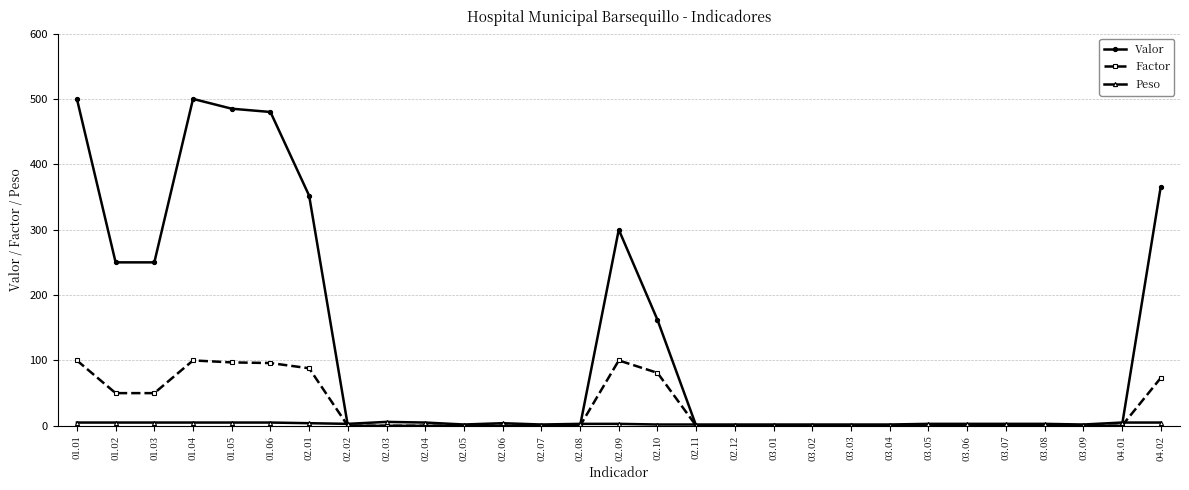

What is the sum of all Peso values?

100